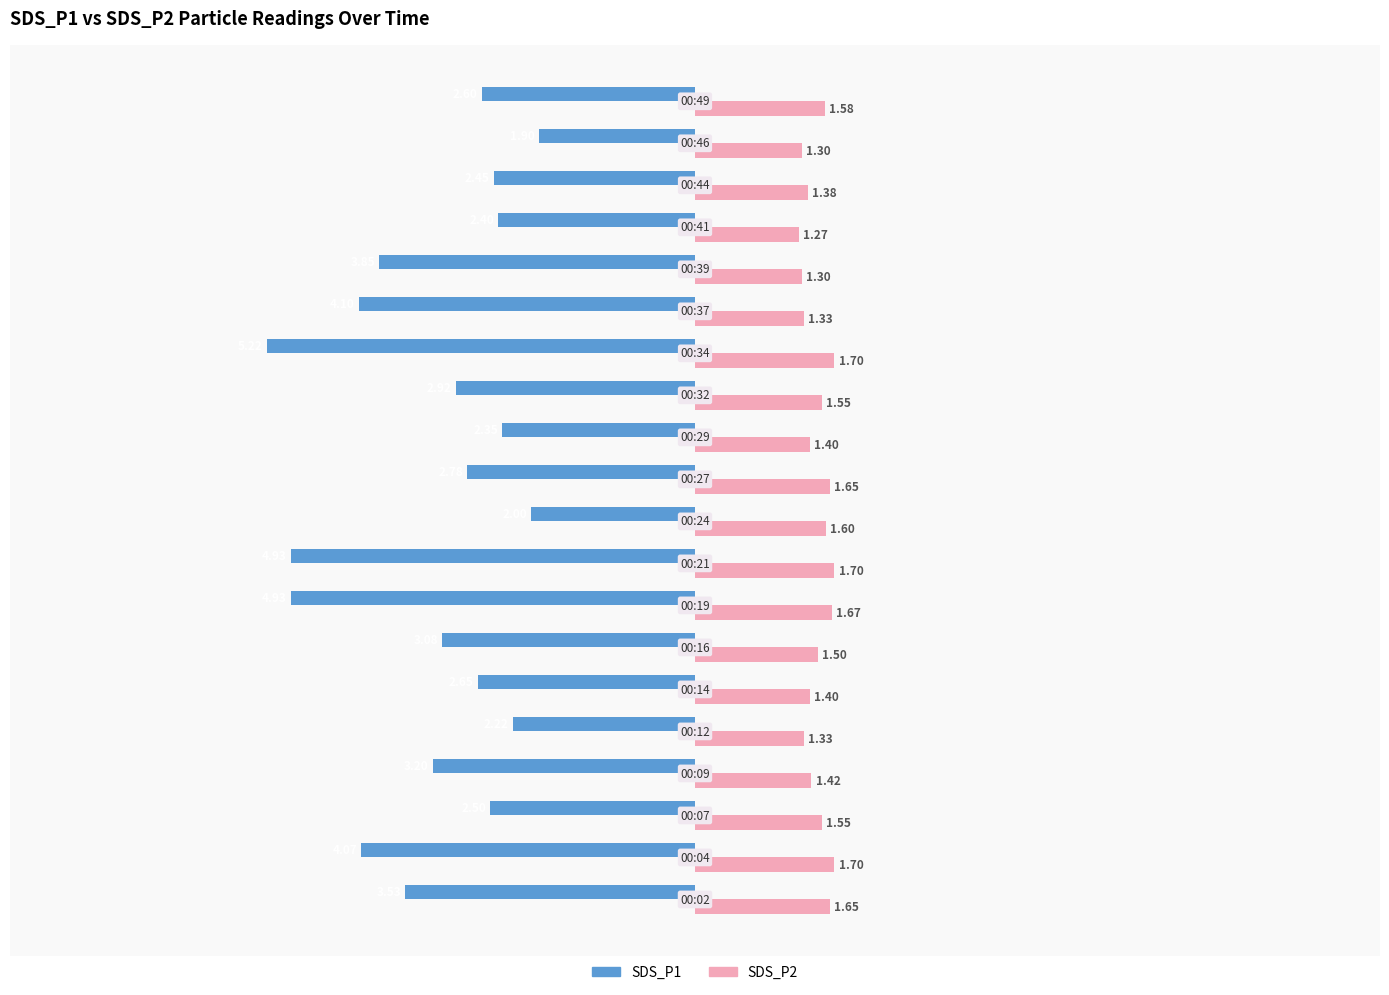

What is the difference between the maximum and minimum values in the SDS_P1 series?

3.3